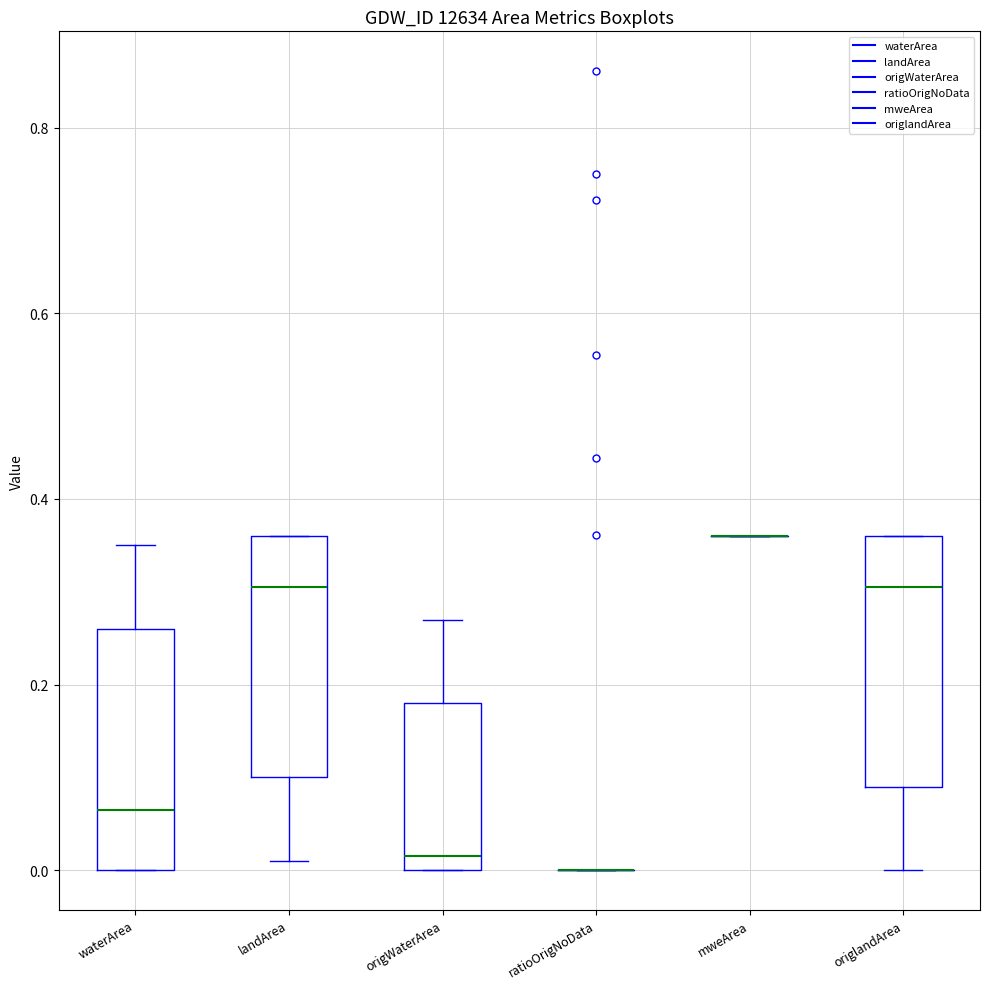

Where does the median line of the box for origWaterArea sit on the y-axis? The values are not printed on the chart, so give them approximately, as read against the axis.

0.02